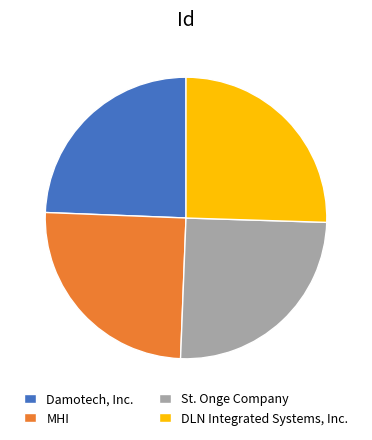

How many slices are in this pie chart?

4